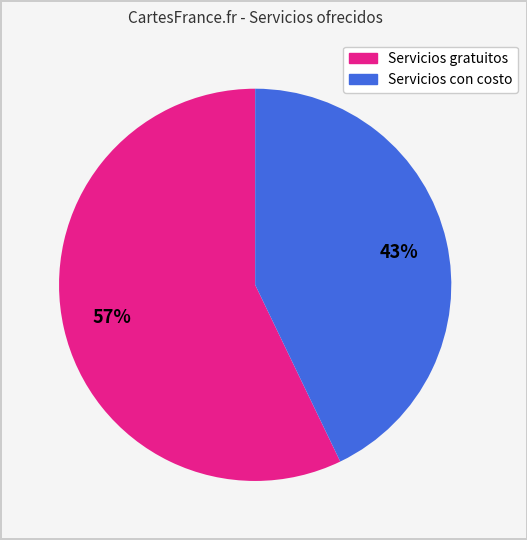

Does any single category account for the majority?

Yes